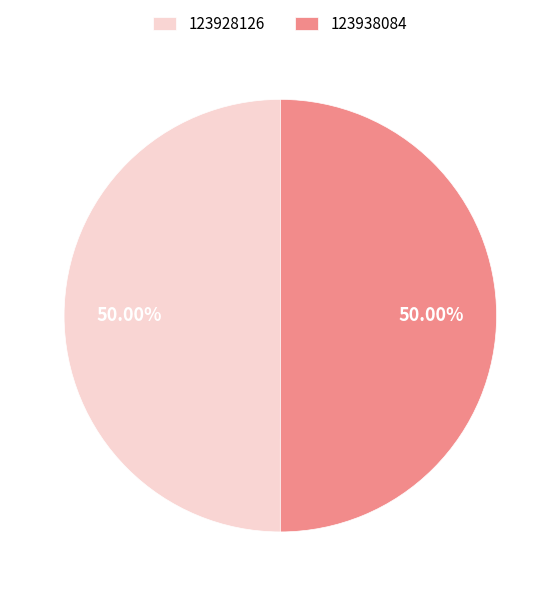

Is it true that 123928126 is 63% of the pie?

False